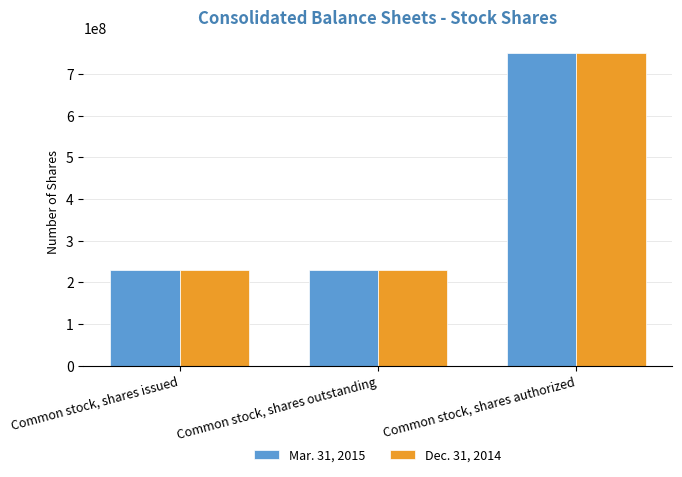

The Mar. 31, 2015 series shows 230293141 at Common stock, shares issued. True or false?

True